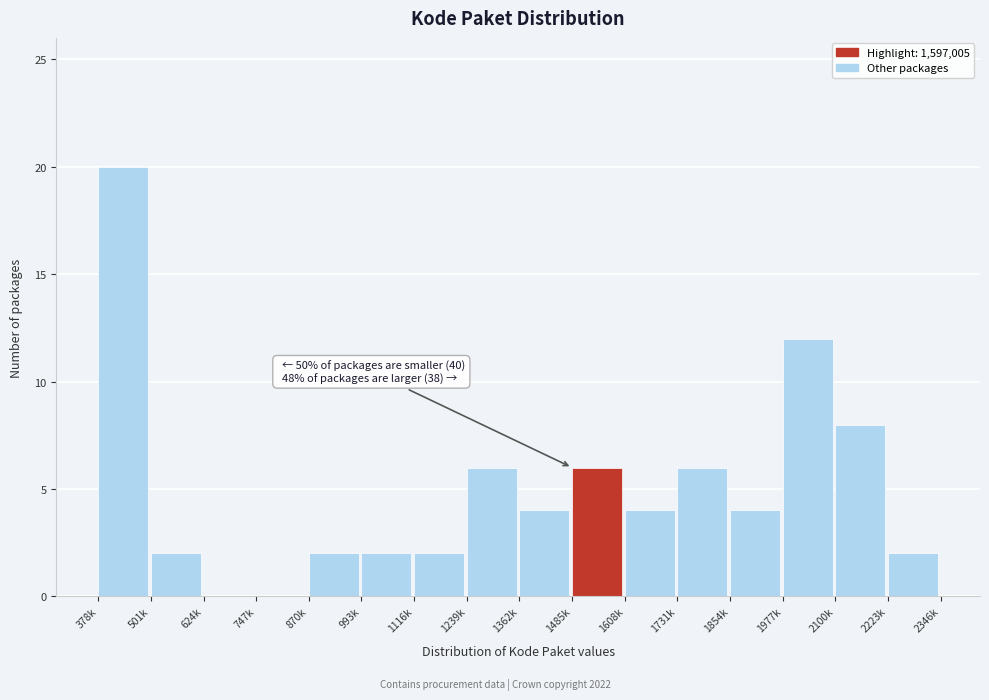

Reading right to left, transcribe all the data shown in this chart.

2223k=2	2100k=8	1977k=12	1854k=4	1731k=6	1608k=4	1485k=6	1362k=4	1239k=6	1116k=2	993k=2	870k=2	747k=0	624k=0	501k=2	378k=20